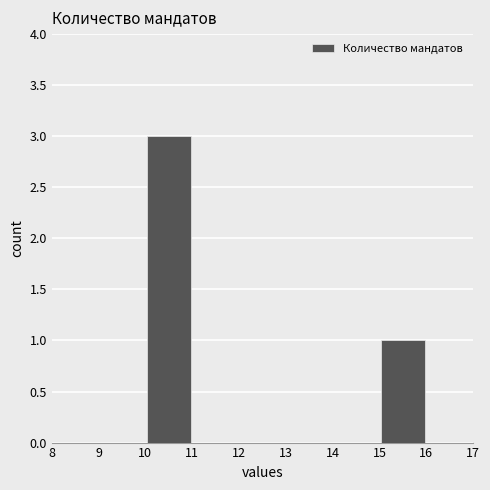

How tall is the bar that spans 10 to 11 on the x-axis? The values are not printed on the chart, so give them approximately, as read against the axis.

3